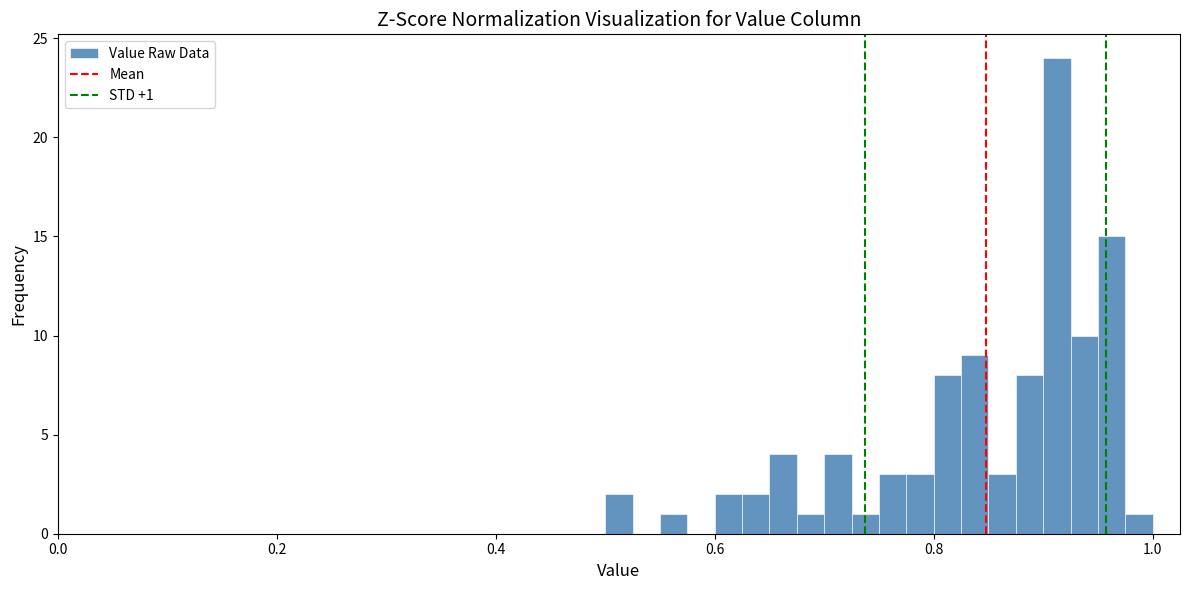

Around what value on the x-axis is the tallest bar? Give the approximate position of its centre, as read against the axis.

0.92